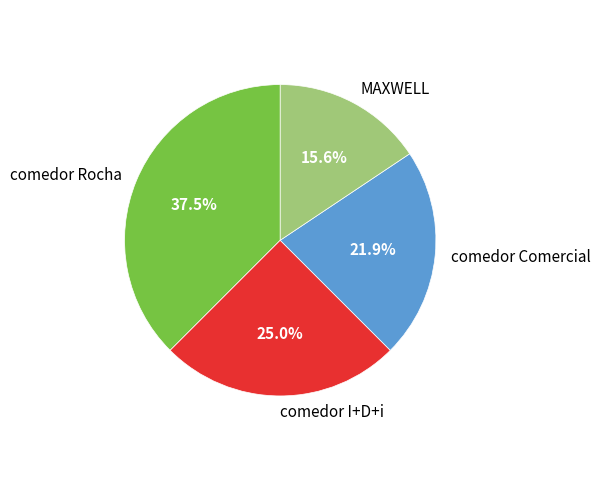

To the nearest percent, what is the average slice percentage?

25%